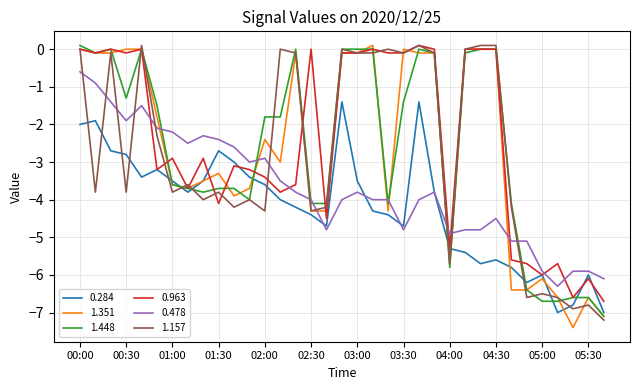

True or false: 0.284 and 1.448 cross at least once.

True